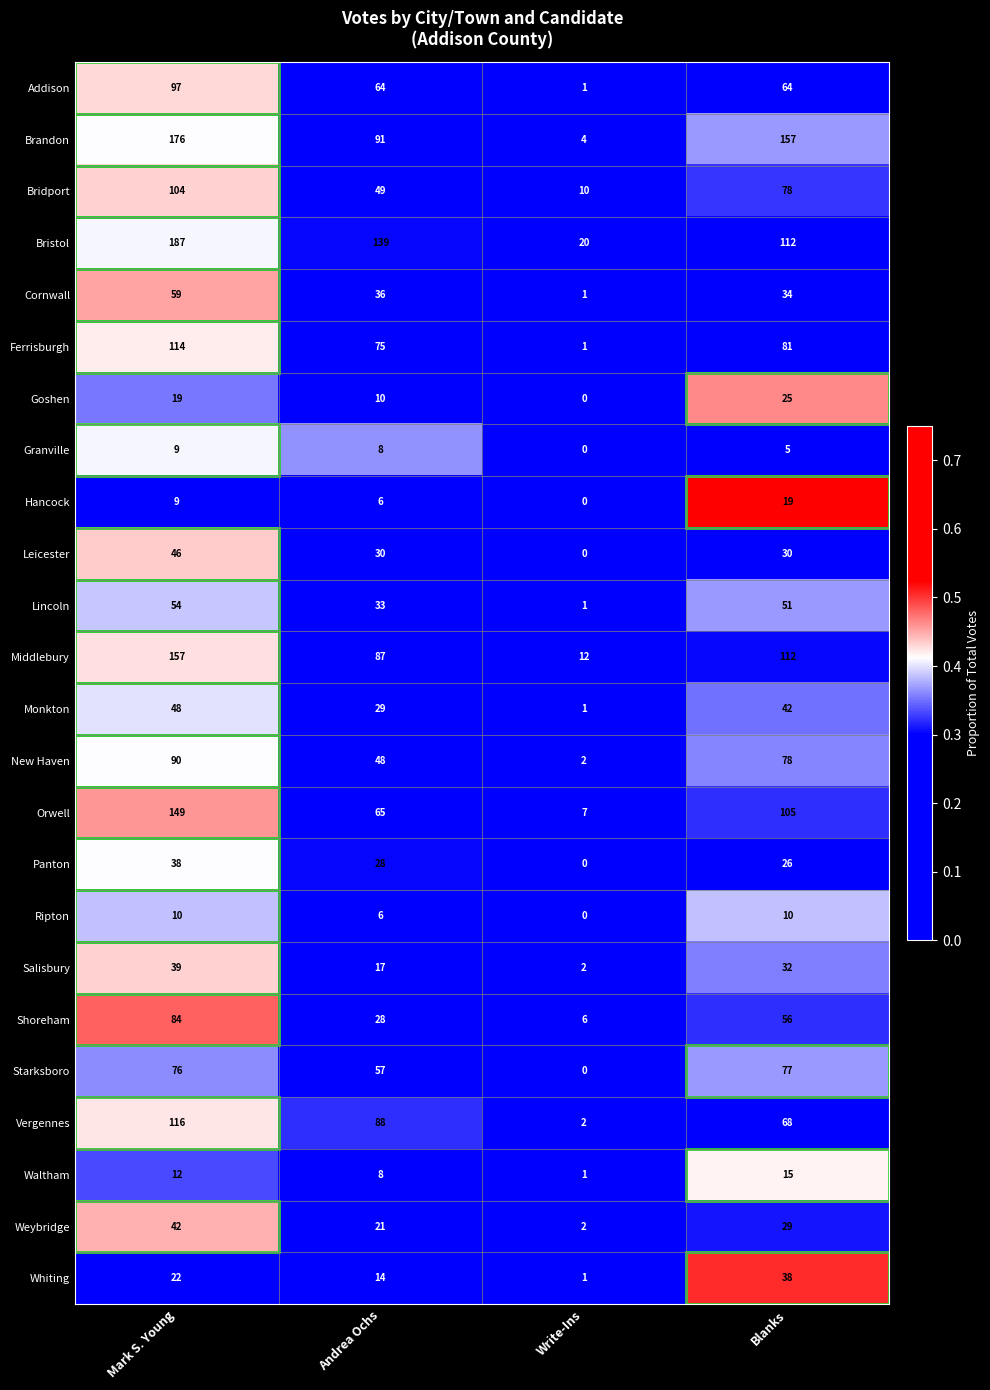

At how many categories does at least one series exceed 0?

4